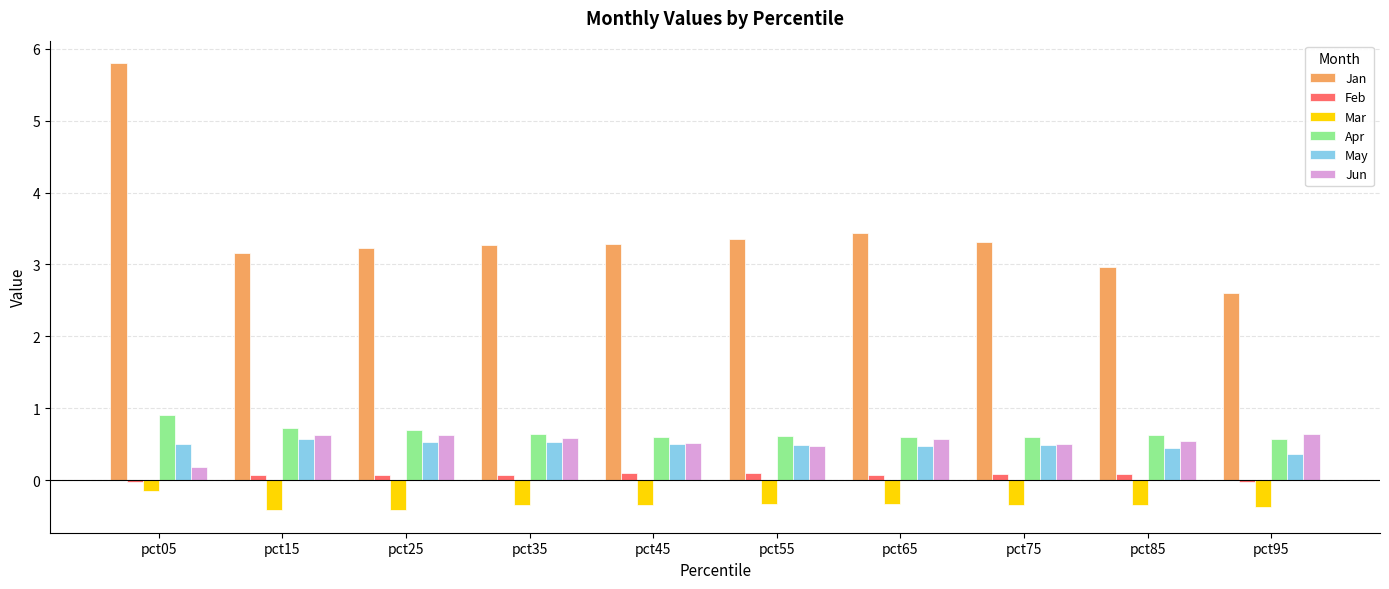

True or false: Jun has a value of 0.6 at pct95.

True